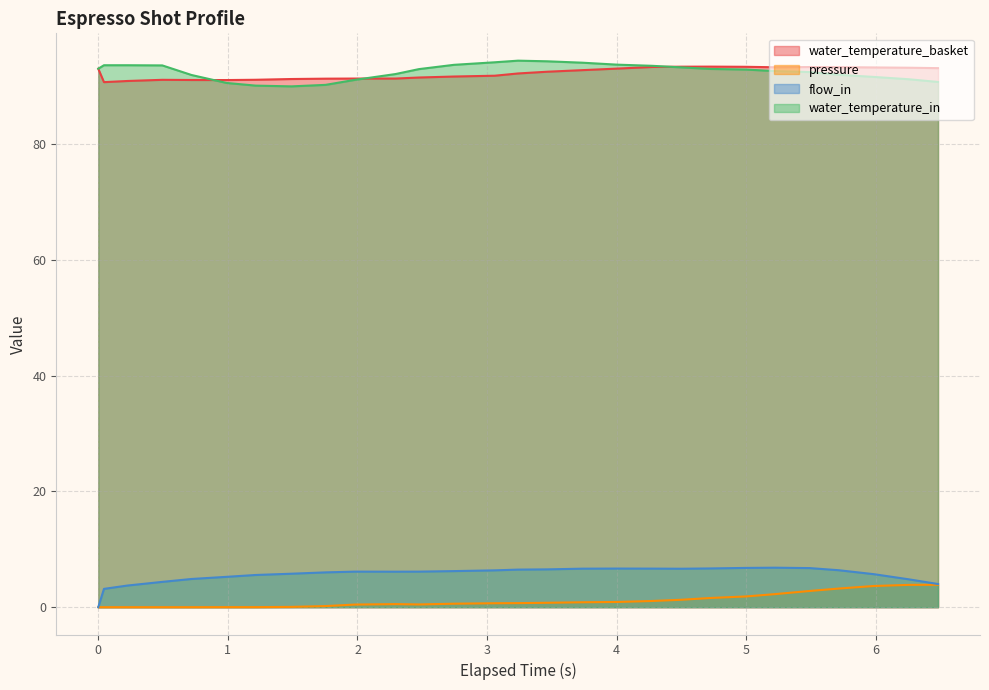

Which has a higher value, 0.99 or 5.219?

5.219